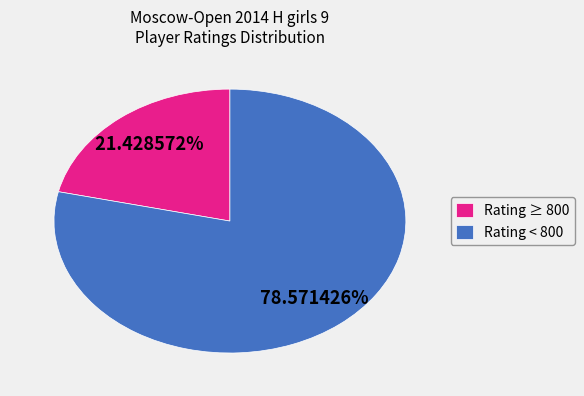

How many slices are in this pie chart?

2